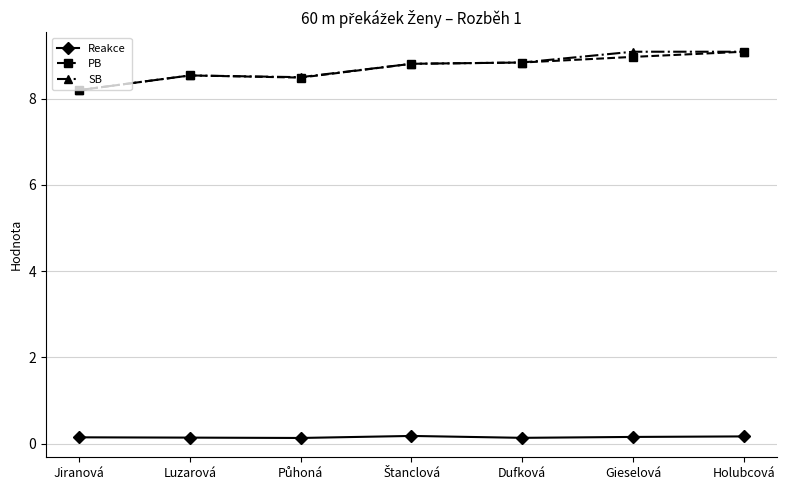

At how many categories does at least one series exceed 3?

7